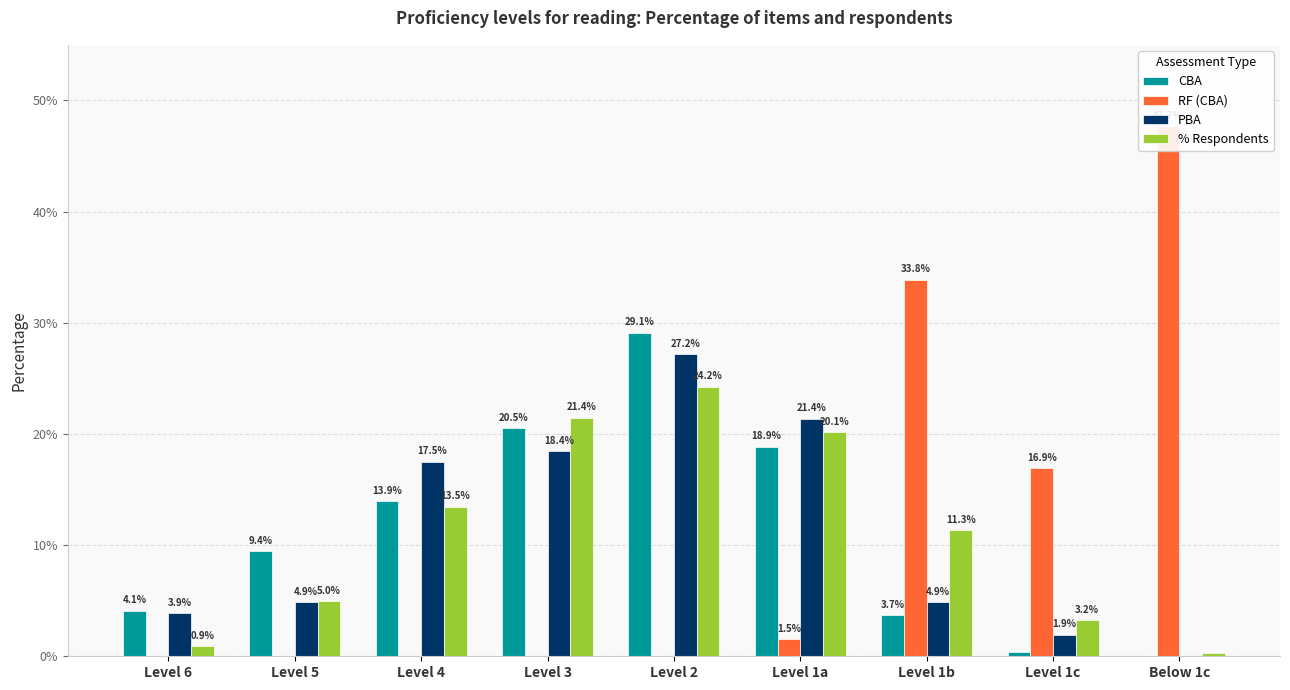

What is the difference between the highest and lowest values at Level 1b?

0.3